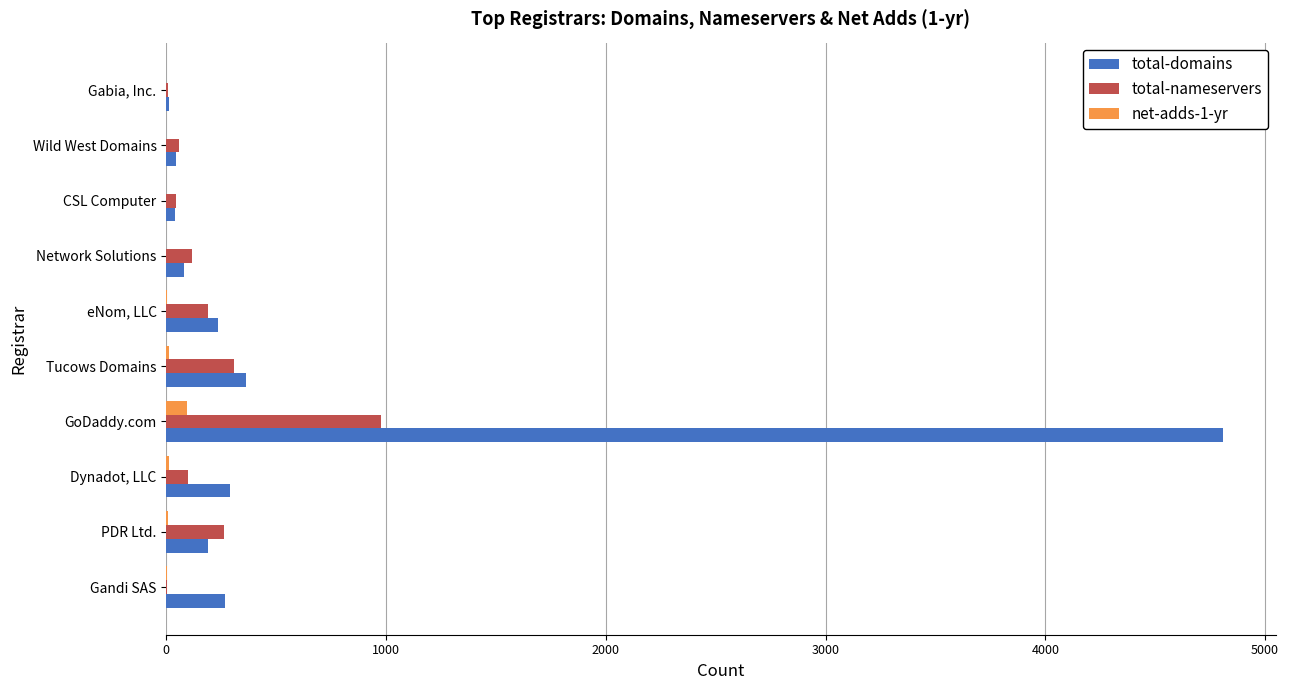

Is the value of total-domains at eNom, LLC greater than the value of total-nameservers at CSL Computer?

Yes